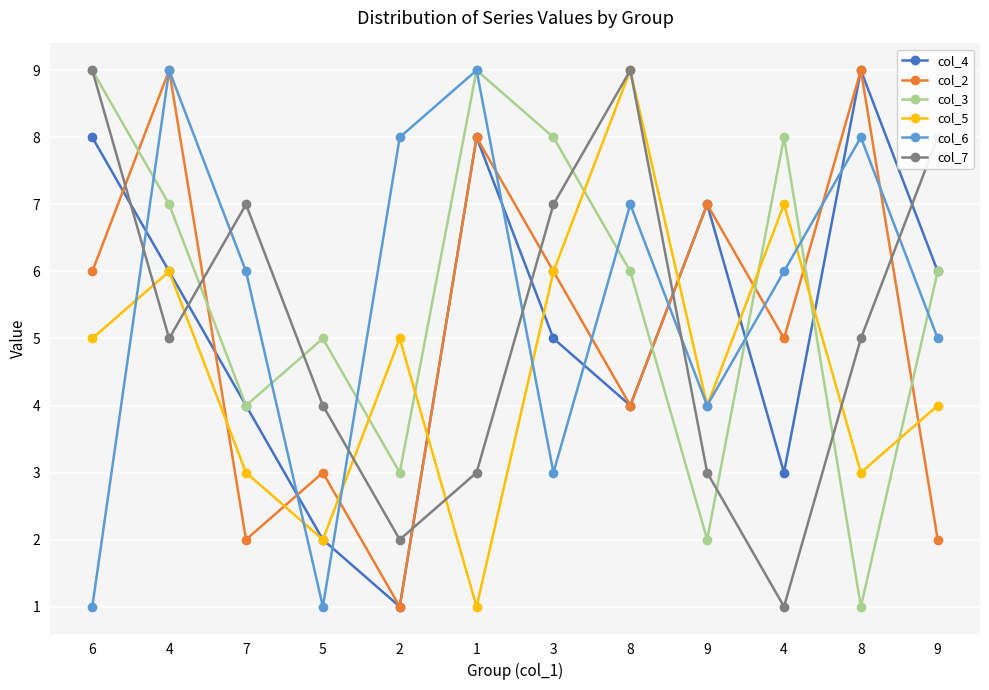

What is the difference between the second highest and second lowest values in the col_4 series?

6